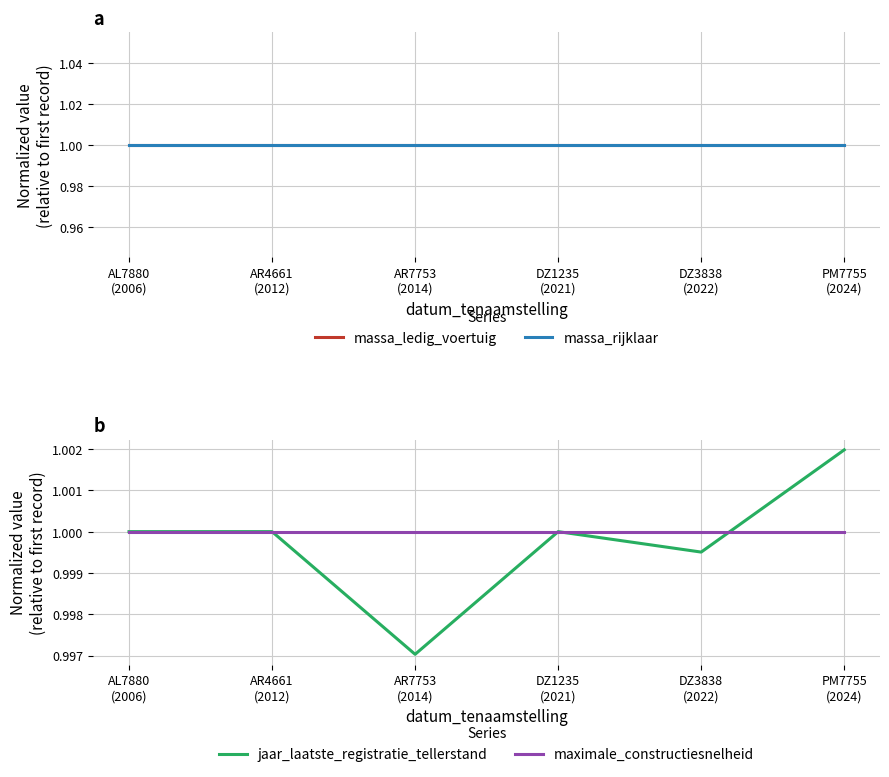

What is the total value across all series at PM7755
(2024)?

4.0